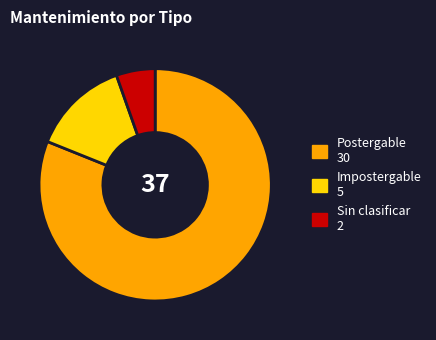

Rank the categories by value from lowest to highest.

Sin clasificar 2, Impostergable 5, Postergable 30